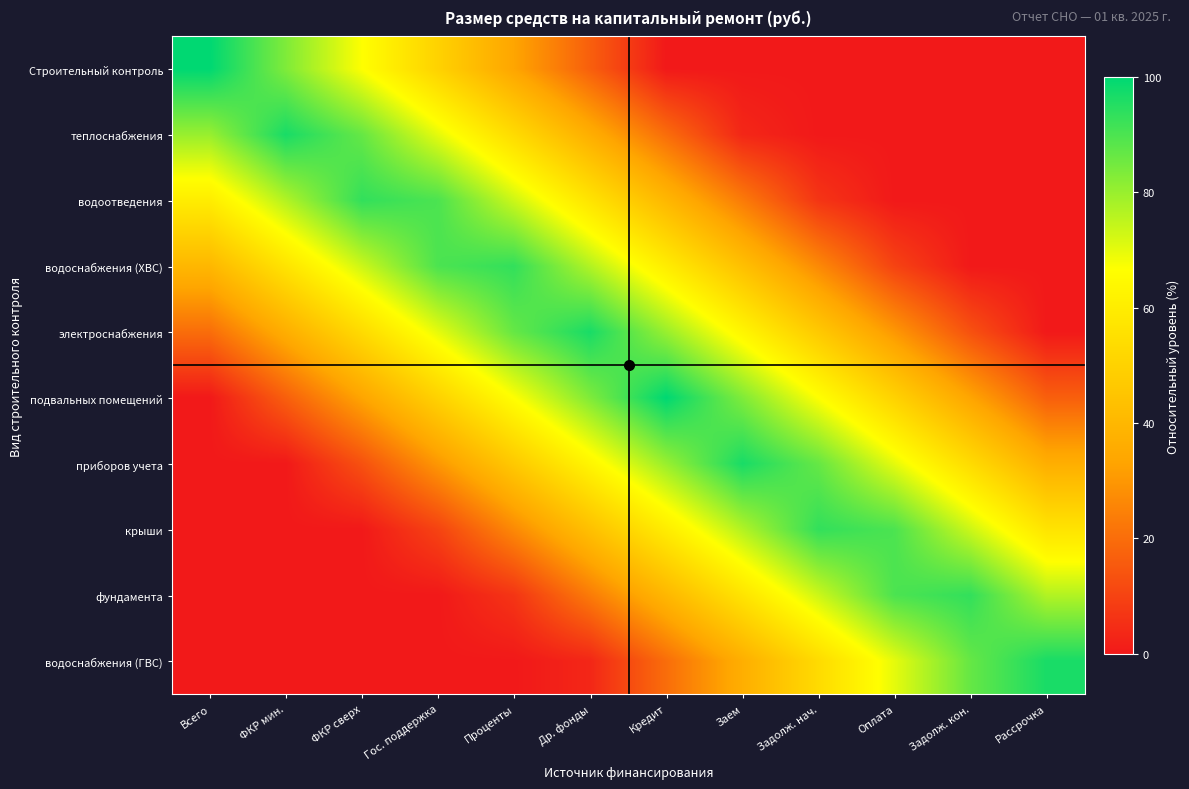

Count the number of categories in the chart.

12